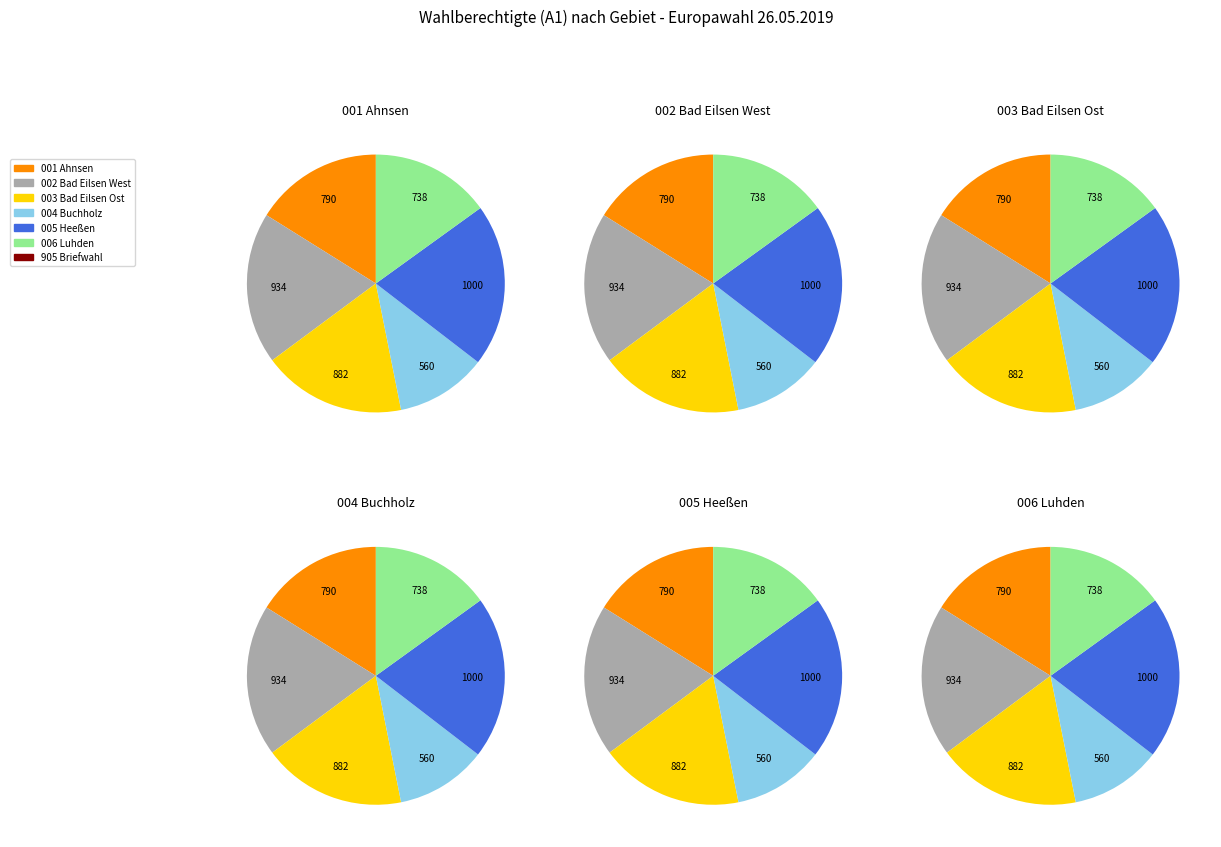

What is the change in value from 002 to 003?

-52